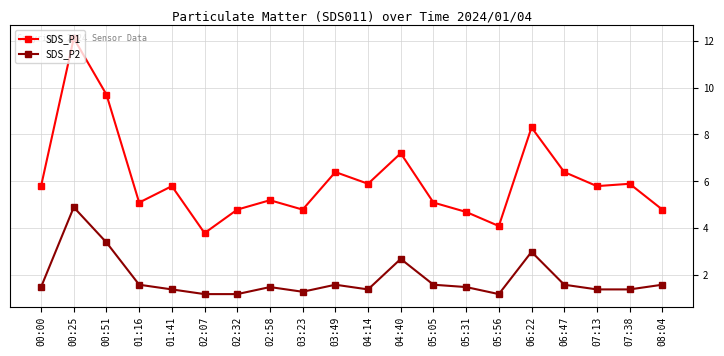

What are all the series names shown in the legend?

SDS_P1, SDS_P2